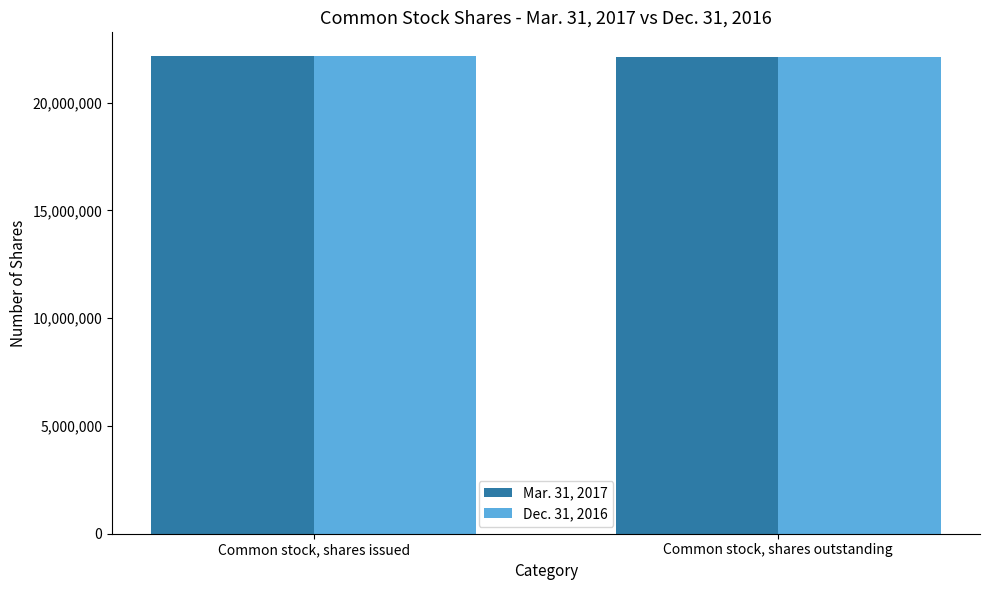

What is the sum of all Dec. 31, 2016 values?

44292492